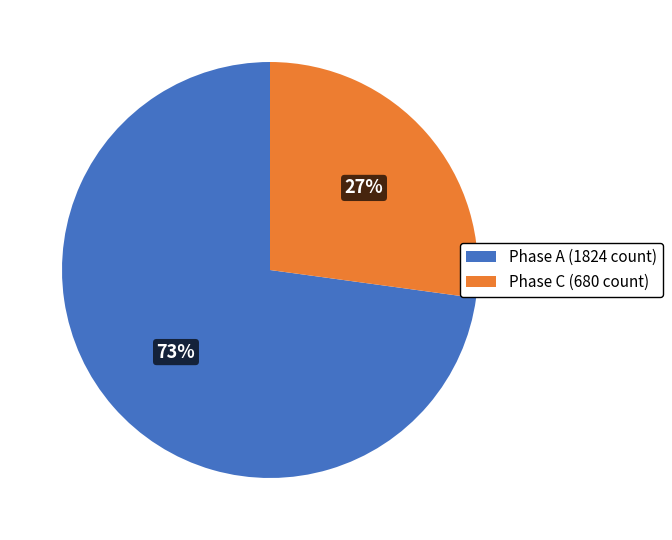

Which category has the smallest portion of the pie?

Phase C (680 count)